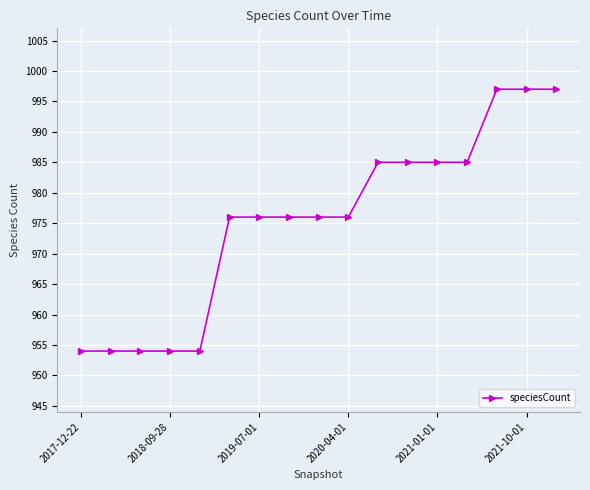

What is the average value?

975